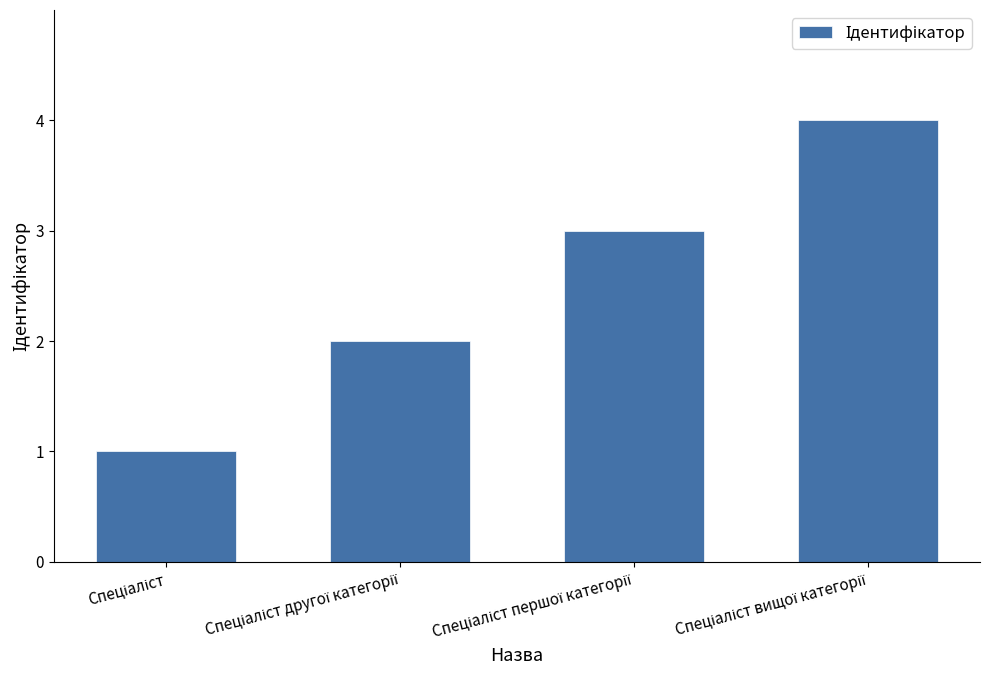

What is the difference between the maximum and minimum values?

3